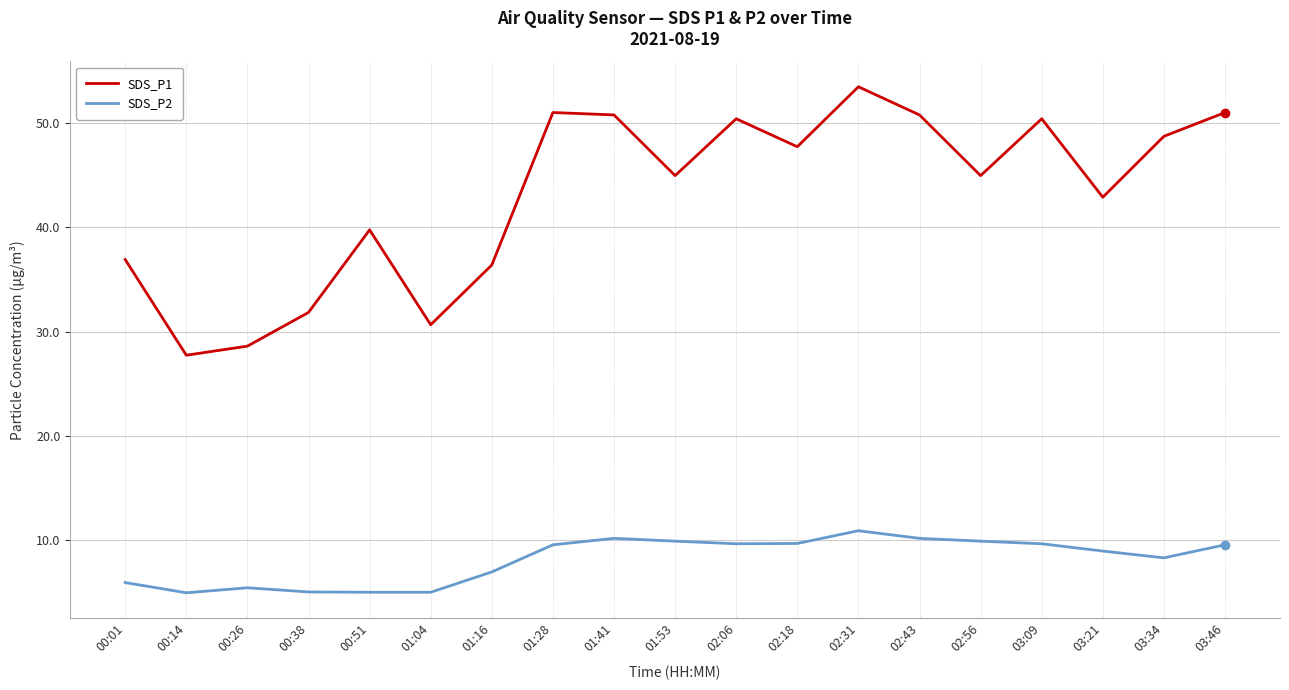

True or false: SDS_P1 and SDS_P2 intersect in this chart.

False